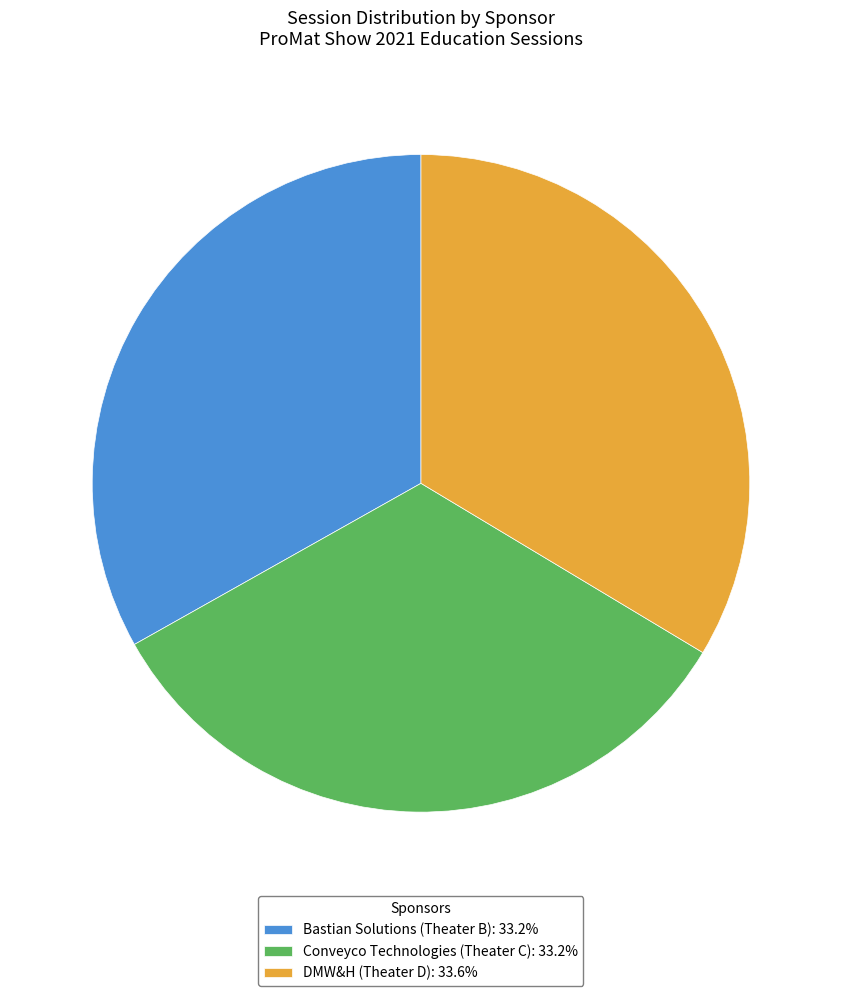

Does any single category account for the majority?

No